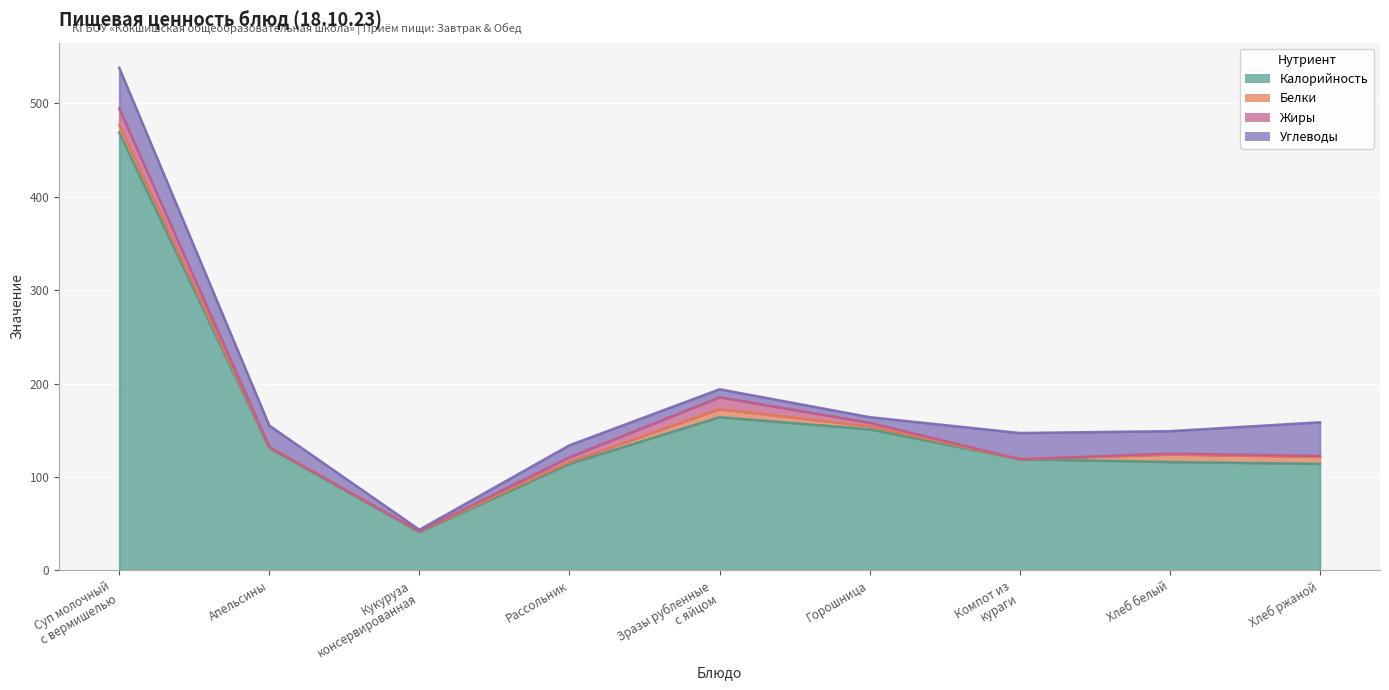

Reading left to right, transcribe all the data shown in this chart.

Калорийность: 468.6	131.0	41.0	114.0	164.0	151.0	119.0	116.0	114.0
Белки: 8.1	1.0	0.8	2.1	8.6	3.2	0.0	8.0	7.5
Жиры: 17.8	0.0	0.1	5.1	12.7	3.7	0.0	1.0	1.0
Углеводы: 43.5	23.0	1.6	12.7	8.6	6.0	28.0	24.0	36.0